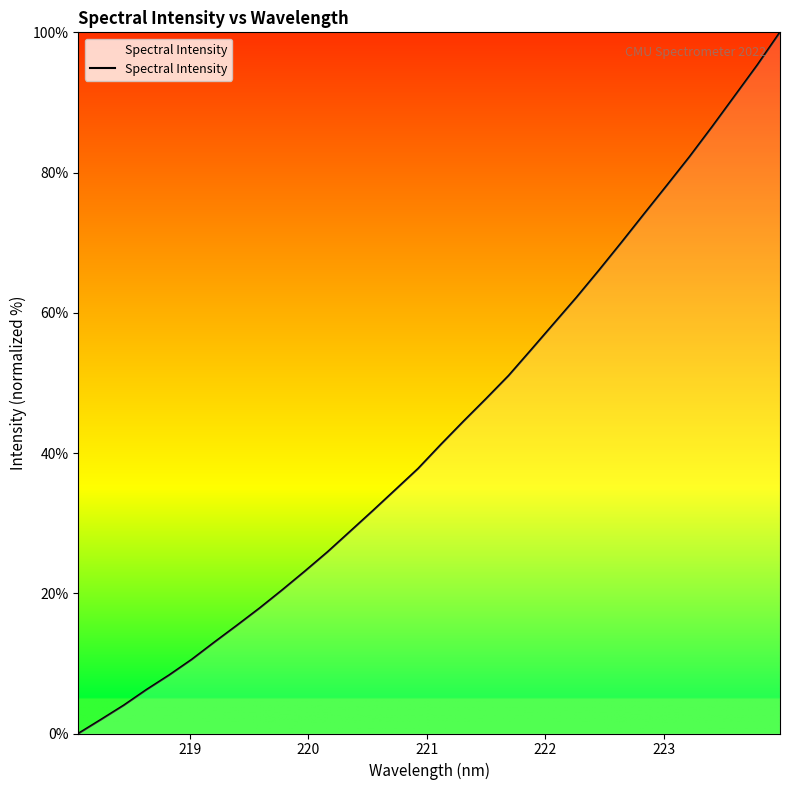

What is the greatest value displayed?

100.0